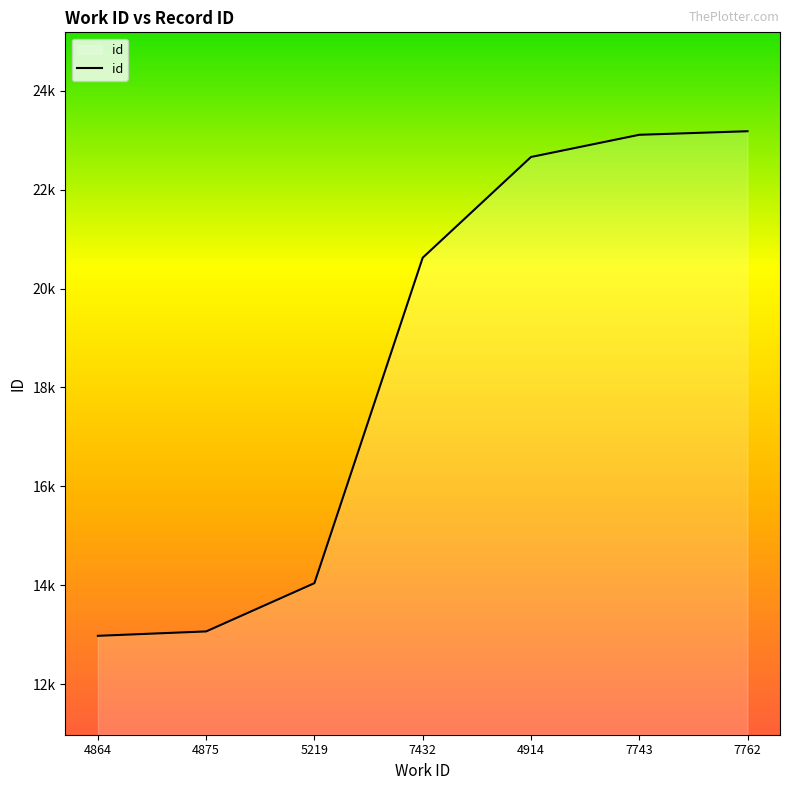

What is the change in value from 4875 to 7743?

+10043